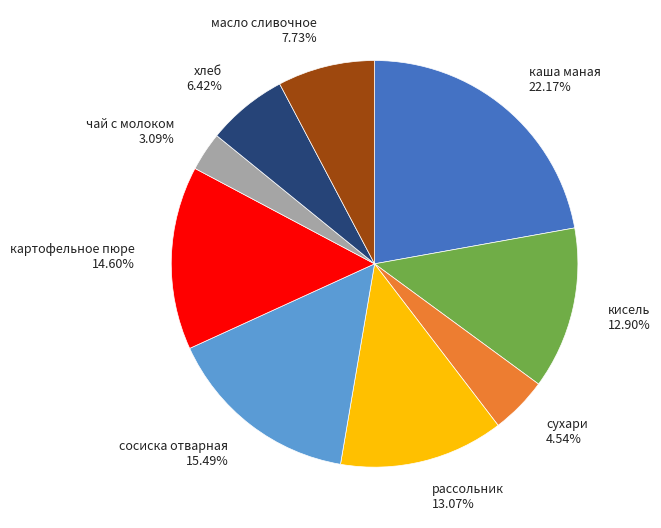

Is there any slice that represents more than half of the pie?

No